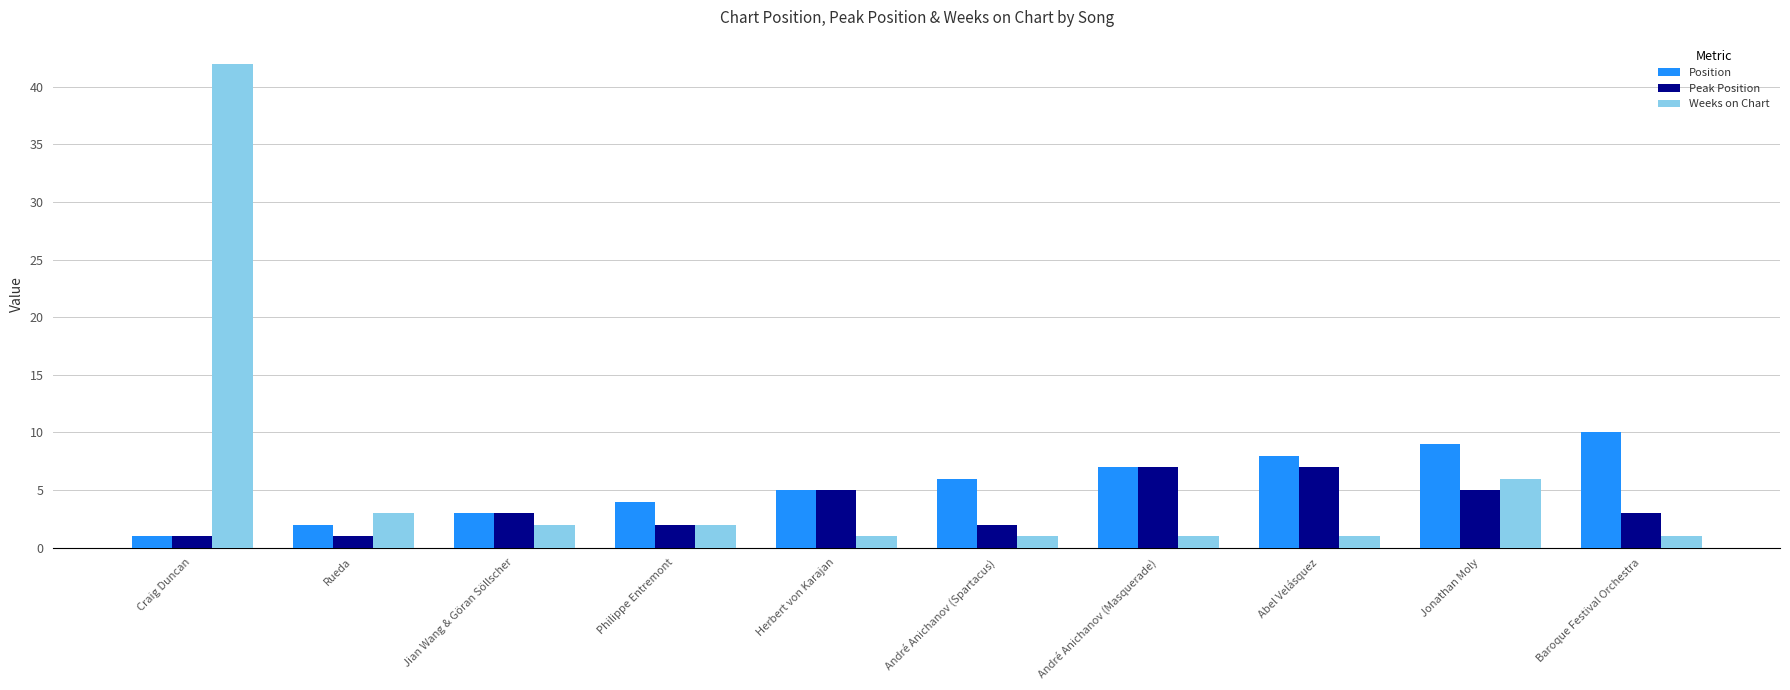

List the labels in order of Position value, largest first.

Baroque Festival Orchestra, Jonathan Moly, Abel Velásquez, André Anichanov (Masquerade), André Anichanov (Spartacus), Herbert von Karajan, Philippe Entremont, Jian Wang & Göran Söllscher, Rueda, Craig Duncan